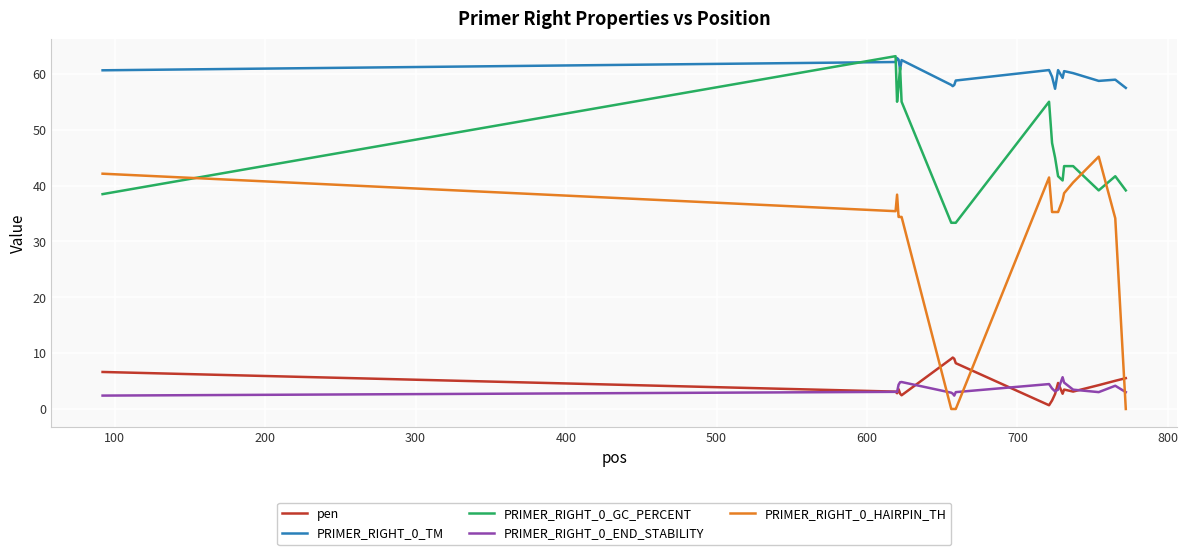

Which series has the widest spread of values?

PRIMER_RIGHT_0_HAIRPIN_TH